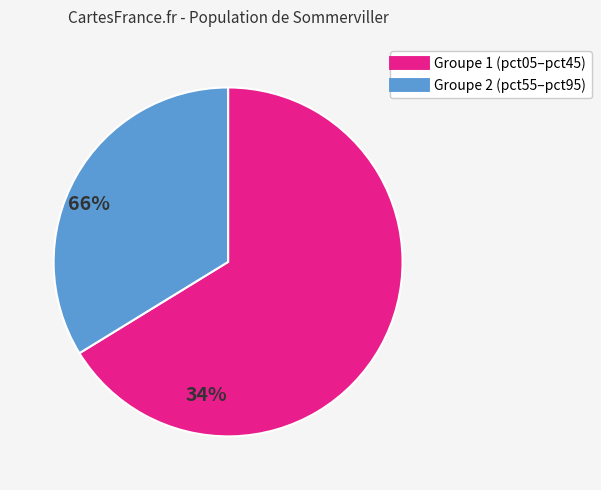

Is there any slice that represents more than half of the pie?

Yes